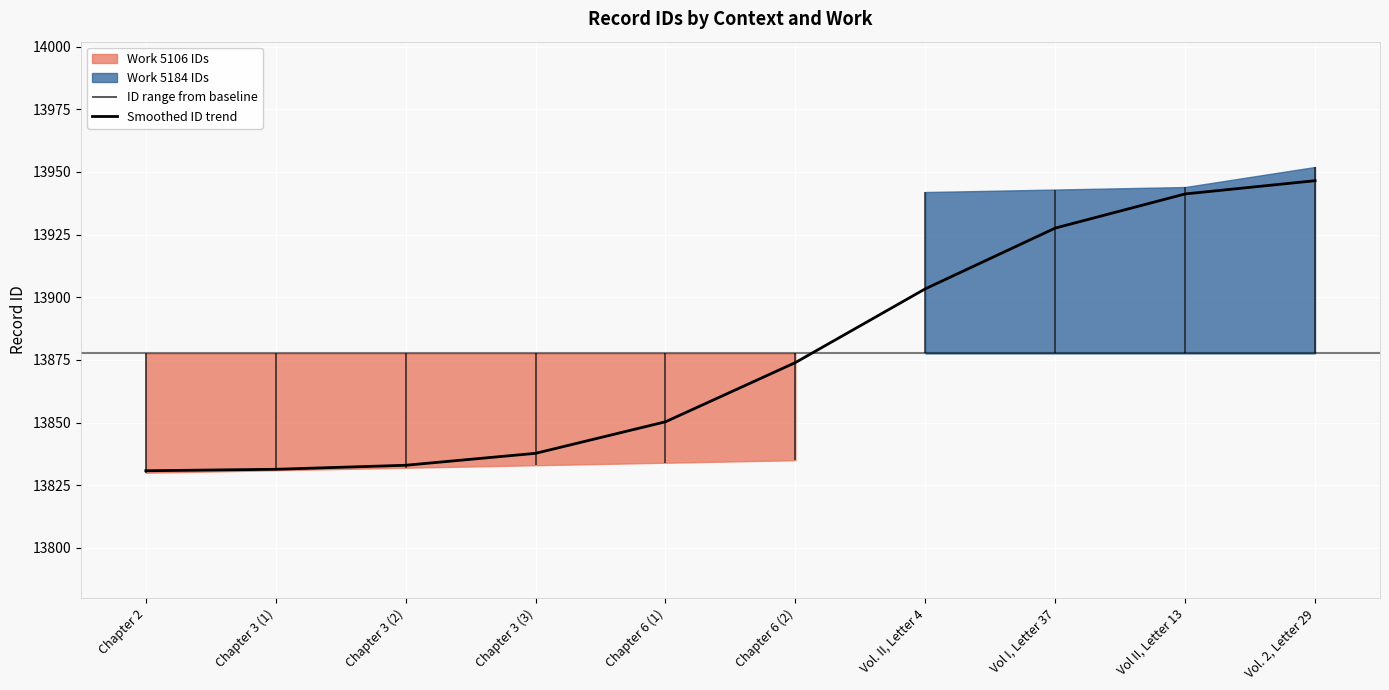

Which has a higher value, Vol. 2, Letter 29 or Vol. II, Letter 4?

Vol. 2, Letter 29